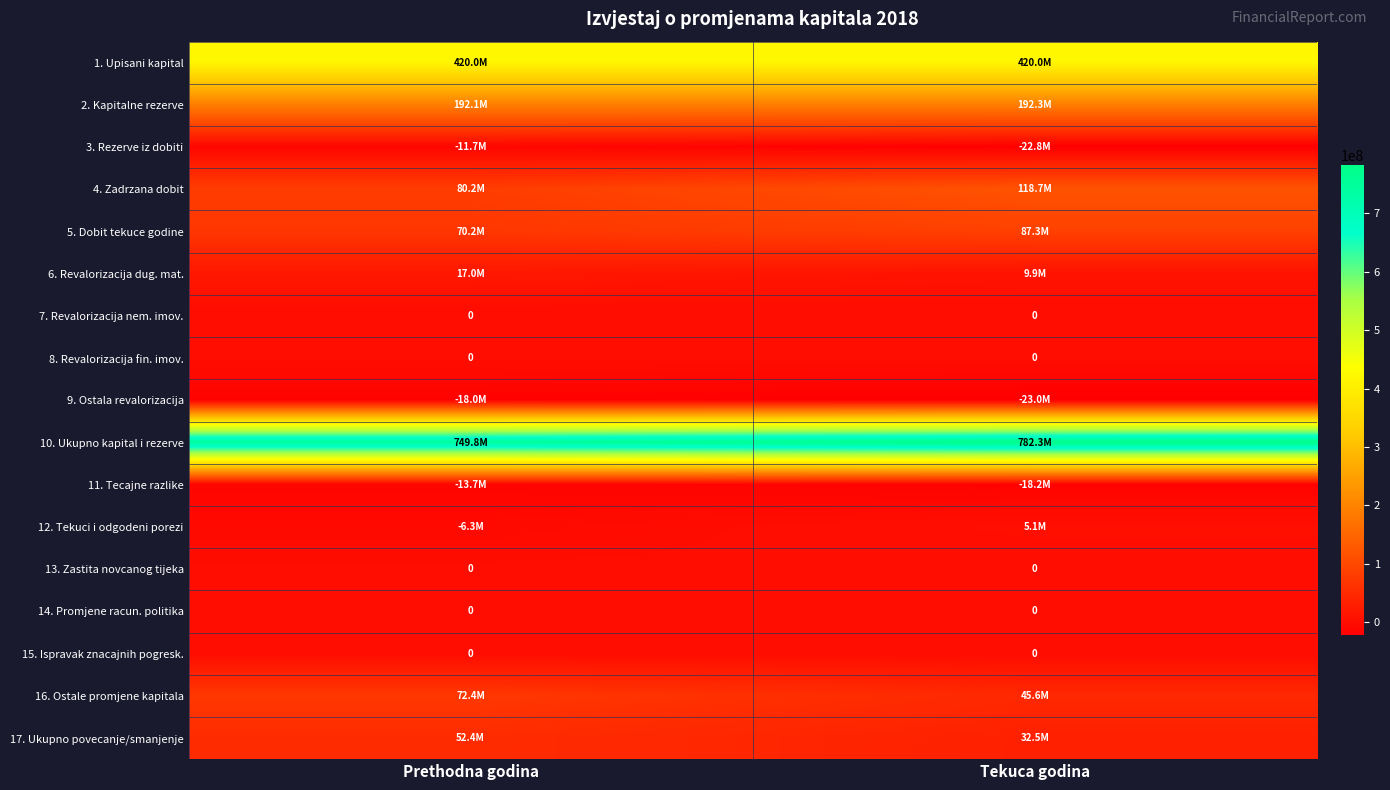

How many series are shown in this chart?

17